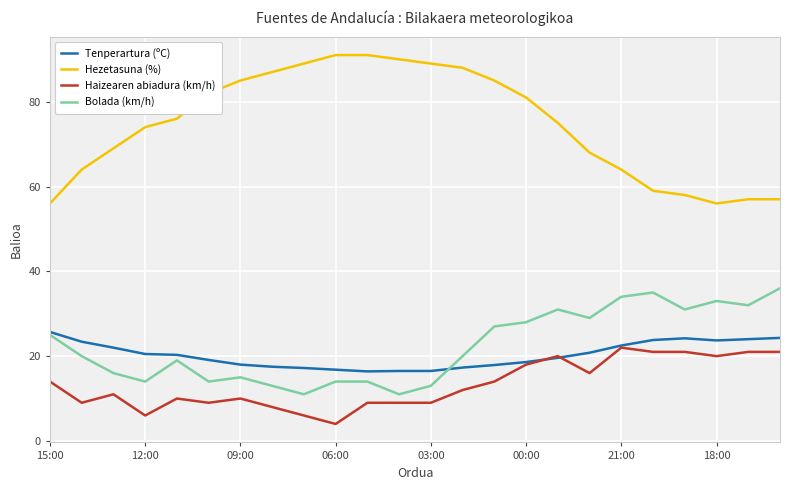

What is the maximum value shown in the chart?

91.0